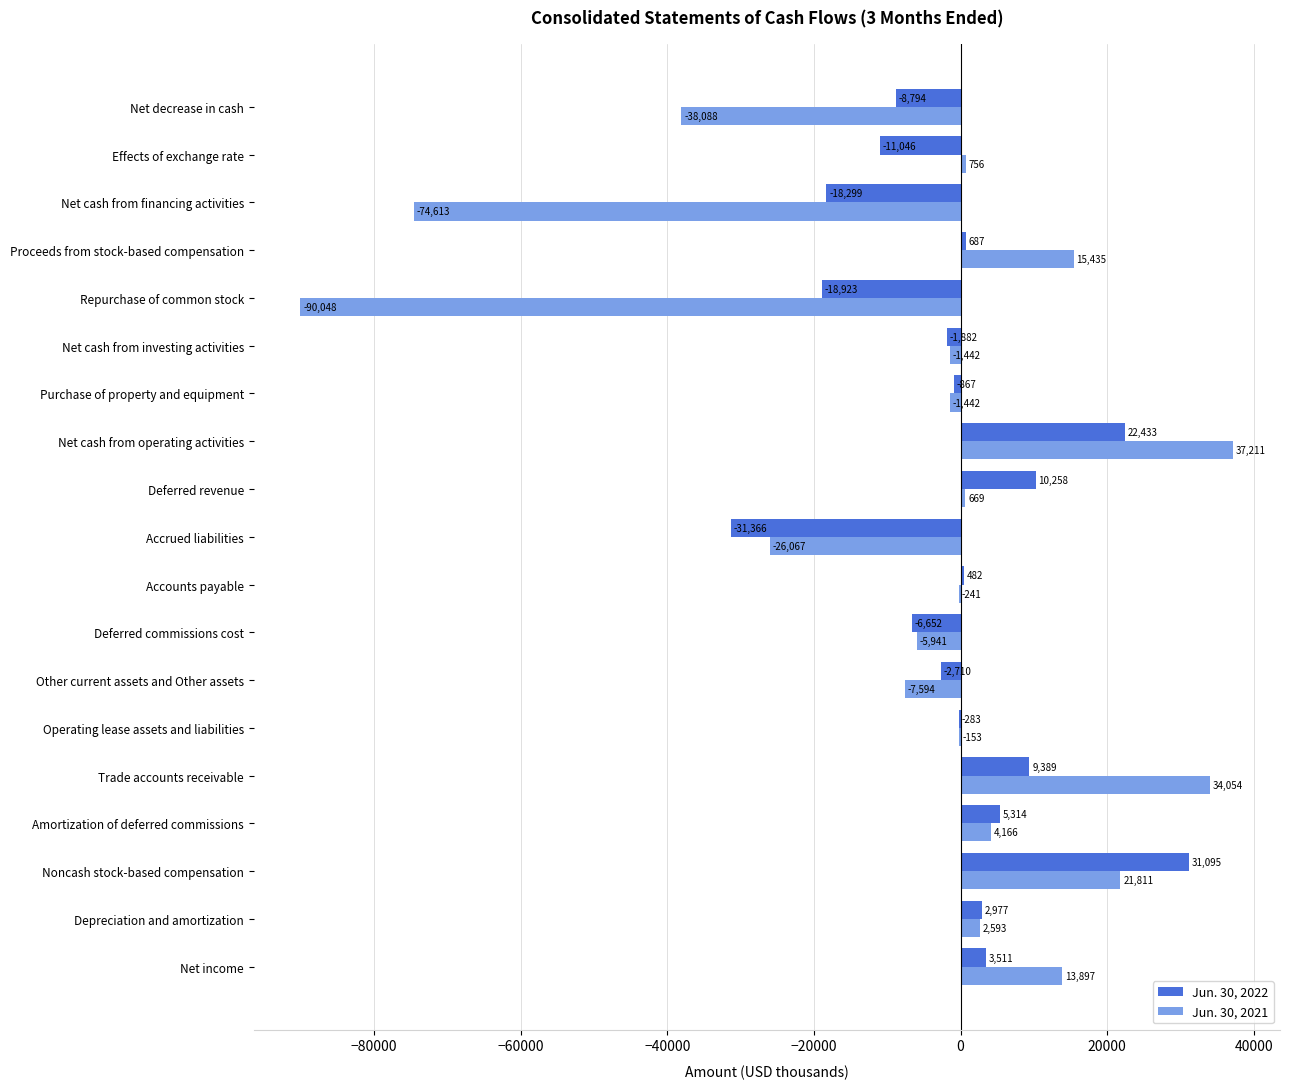

The value of Jun. 30, 2021 at Net income is 13897. True or false?

True